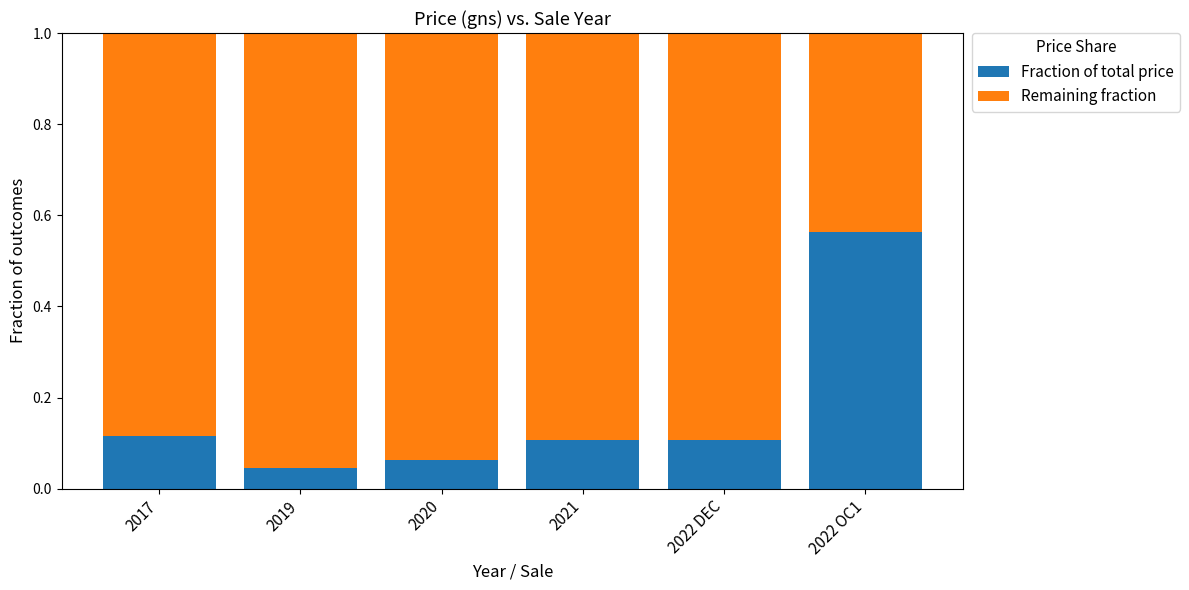

True or false: Fraction of total price has a value of 0.2 at 2021.

False